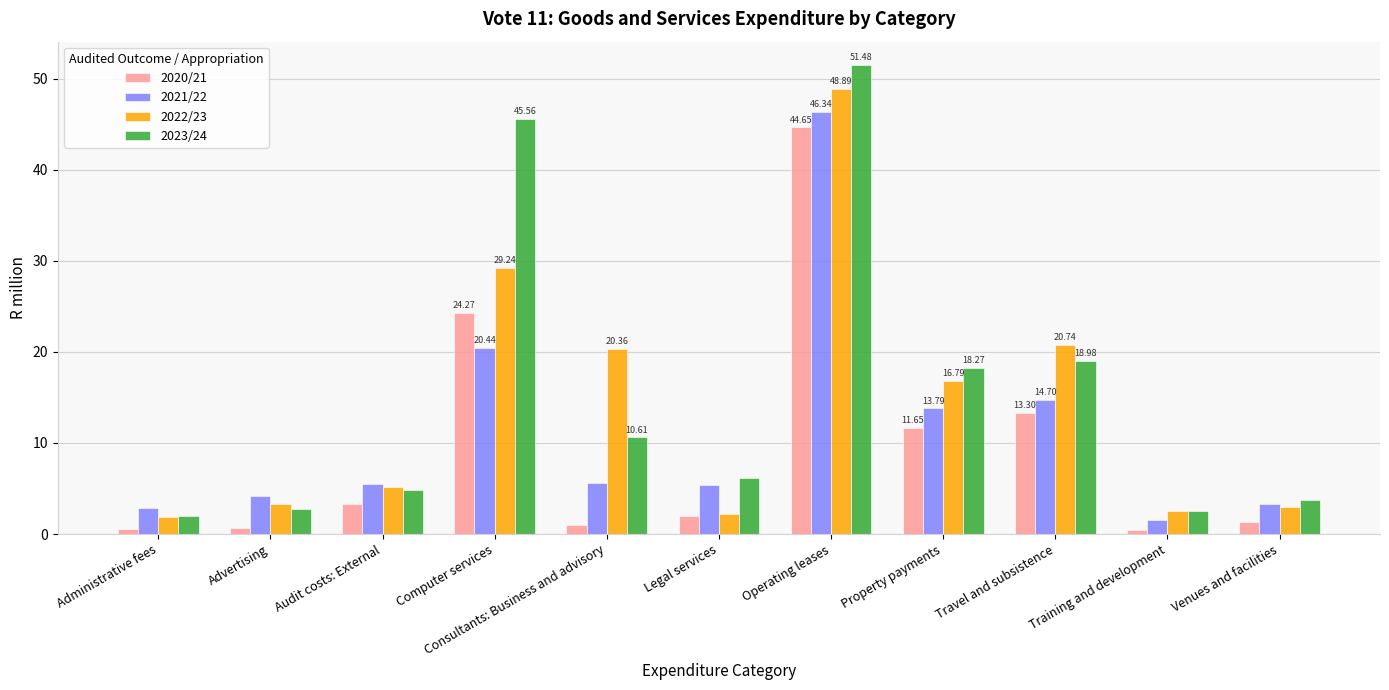

What is the sum of the 2022/23 values at Legal services and Computer services?

31.4